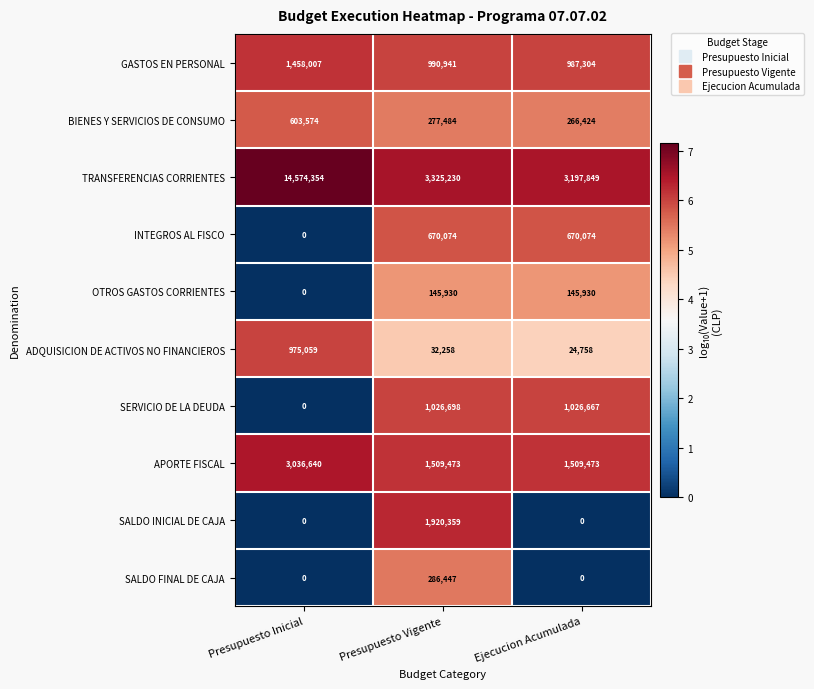

Which series has the largest range (max minus min)?

TRANSFERENCIAS CORRIENTES